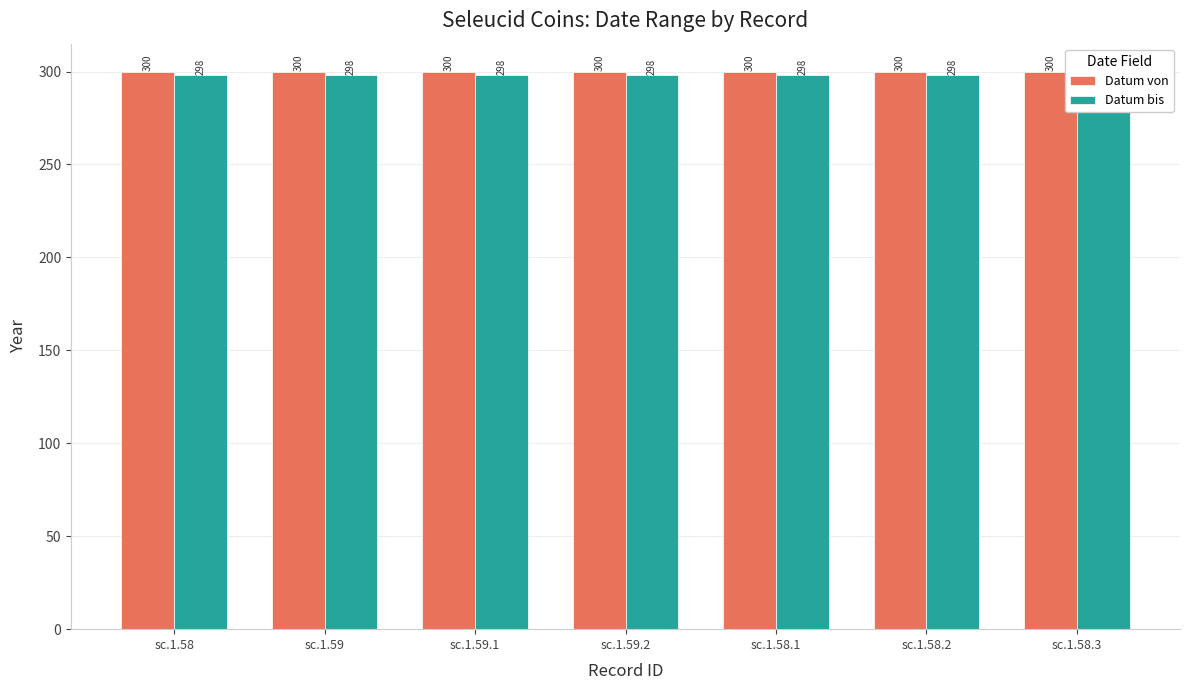

What is the value of the Datum von bar at the 7th from the left?

300